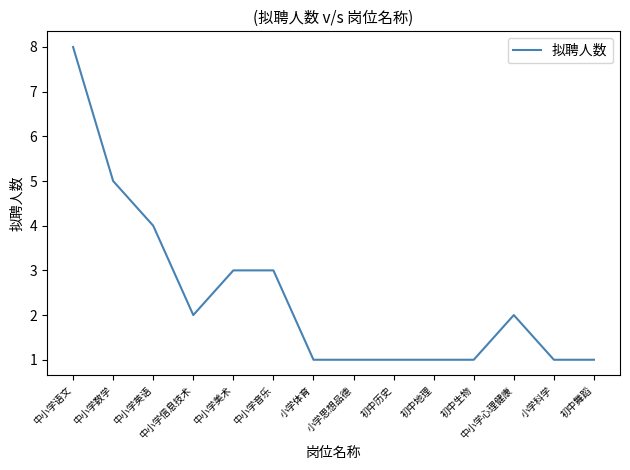

What is the ratio of the value at 中小学心理健康 to the value at 初中地理?

2.0